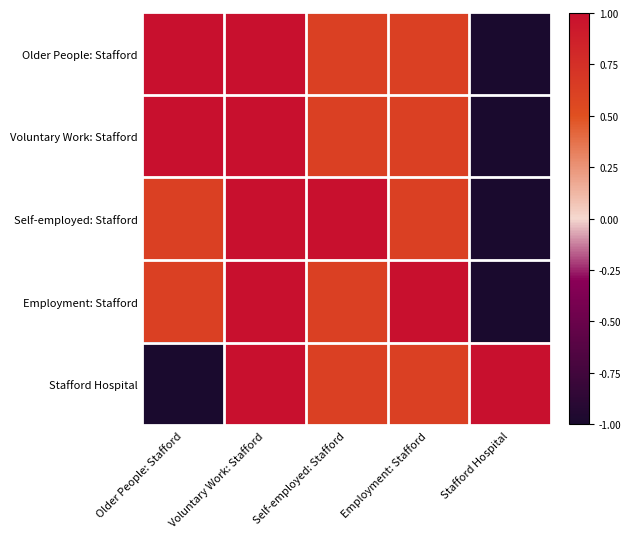

At Older People: Stafford, list the series in order from largest to smallest.

Voluntary Work: Stafford, Older People: Stafford, Employment: Stafford, Self-employed: Stafford, Stafford Hospital